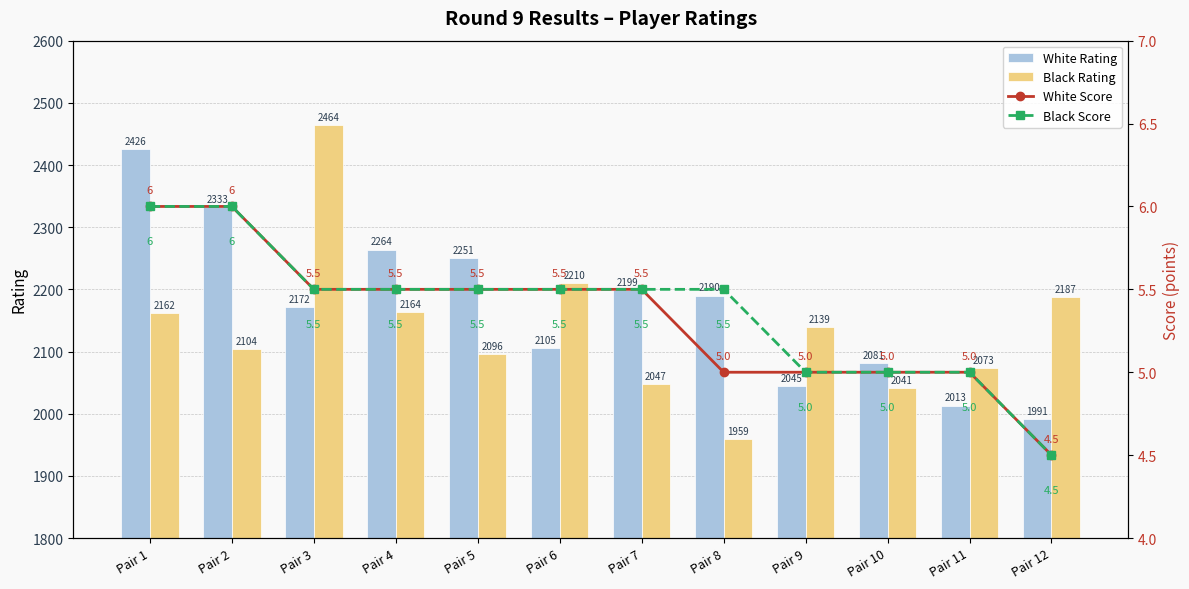

Where does the Black Score series first go above 5?

Pair 1